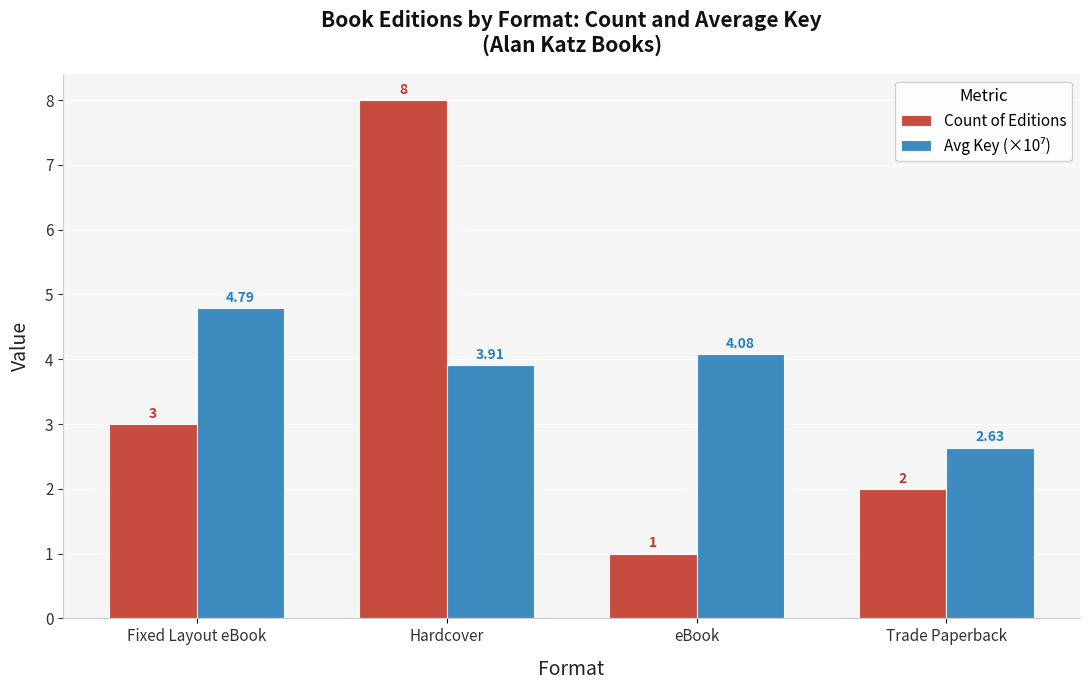

Rank the categories by Count of Editions value from lowest to highest.

eBook, Trade Paperback, Fixed Layout eBook, Hardcover